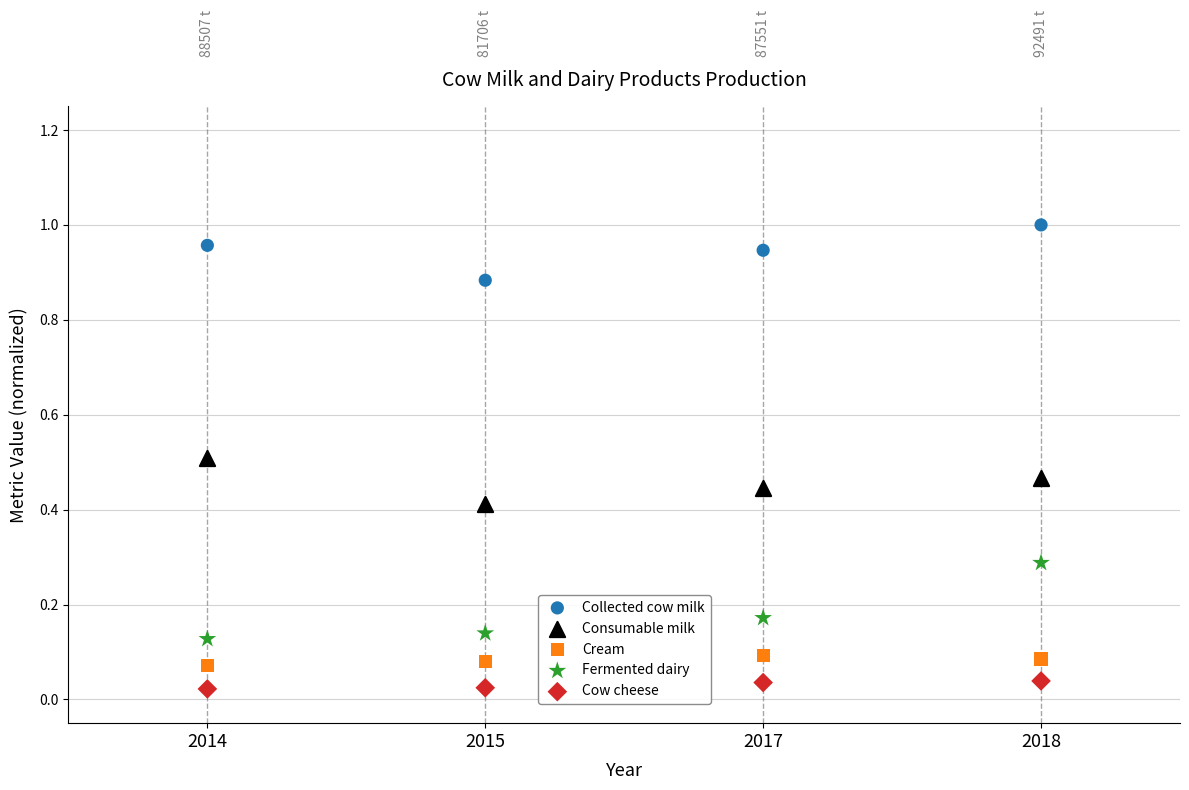

What are all the series names shown in the legend?

Collected cow milk, Consumable milk, Cream, Fermented dairy, Cow cheese